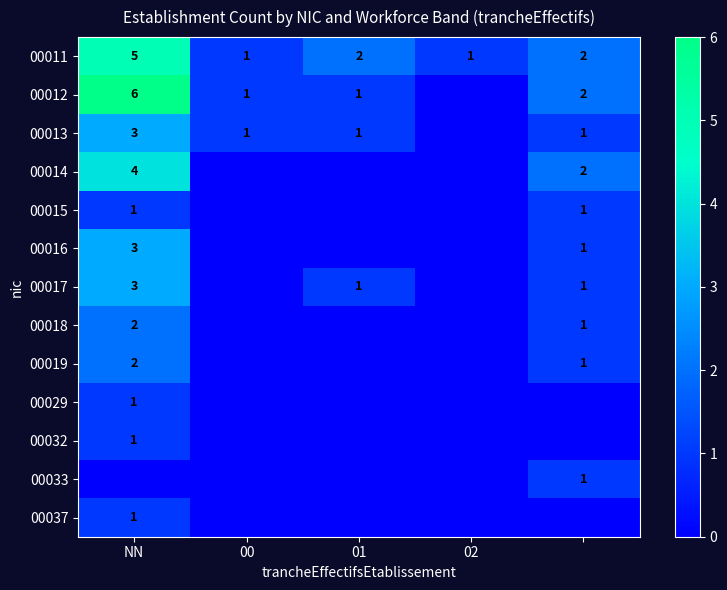

What is the difference between the maximum and minimum values in the 00011 series?

4